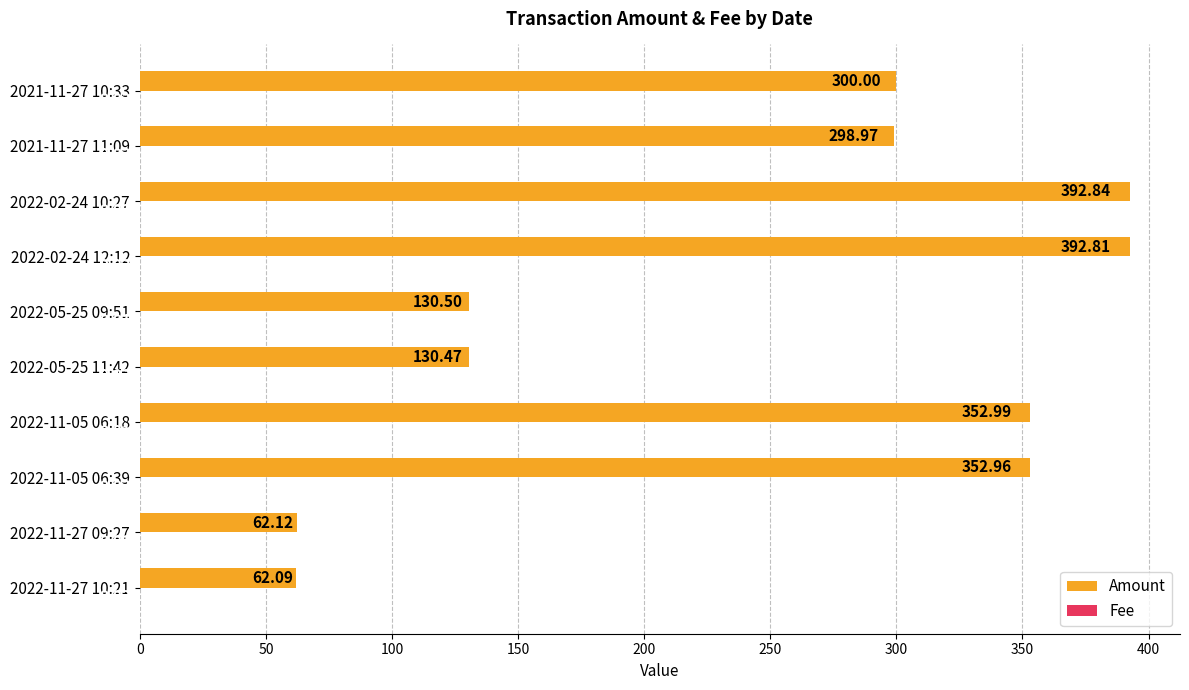

Which series has the largest total across all categories?

Amount